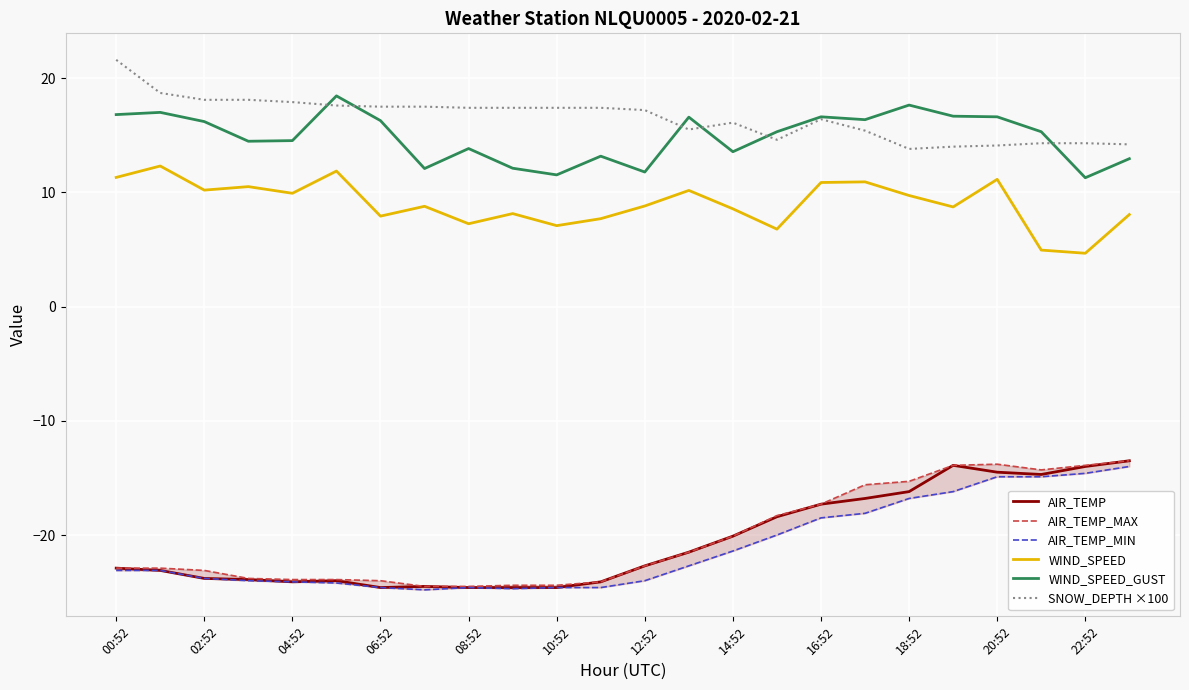

The value of AIR_TEMP at 08:52 is -41.5. True or false?

False